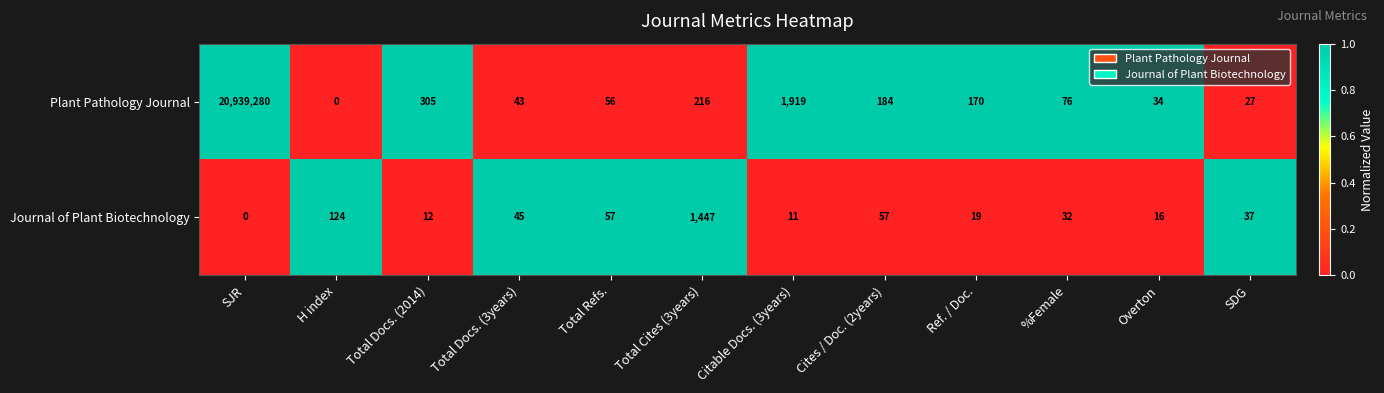

True or false: Journal of Plant Biotechnology has a value of 685 at SJR.

False